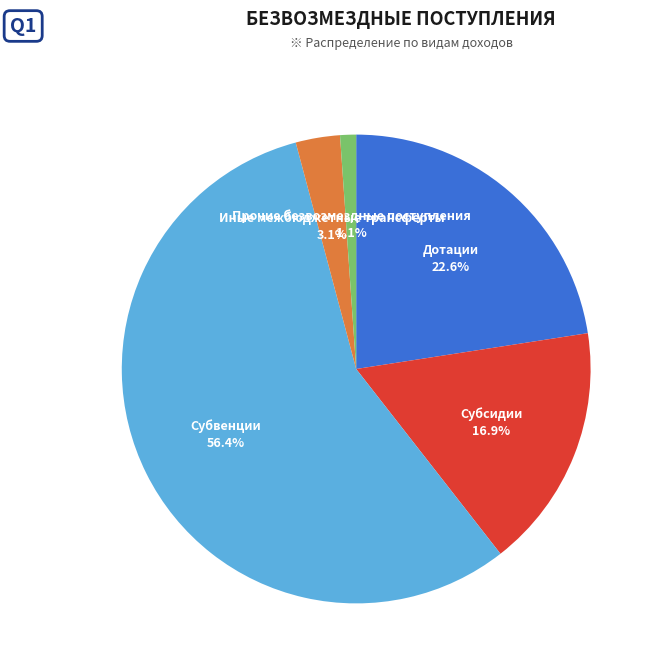

Does Субсидии account for over 50% of the chart?

No